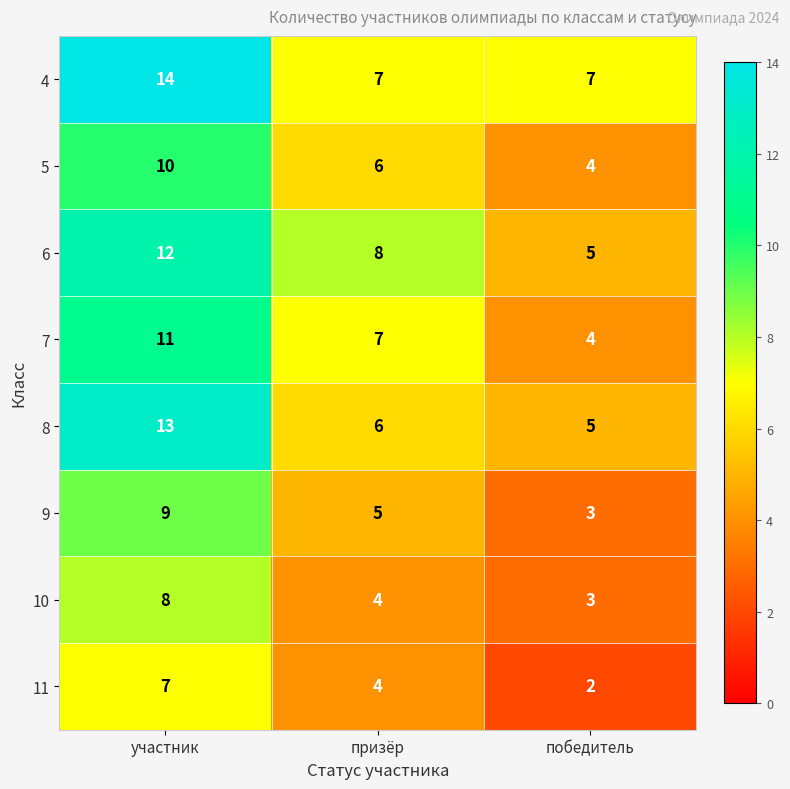

What is the difference between the highest and lowest values at призёр?

4